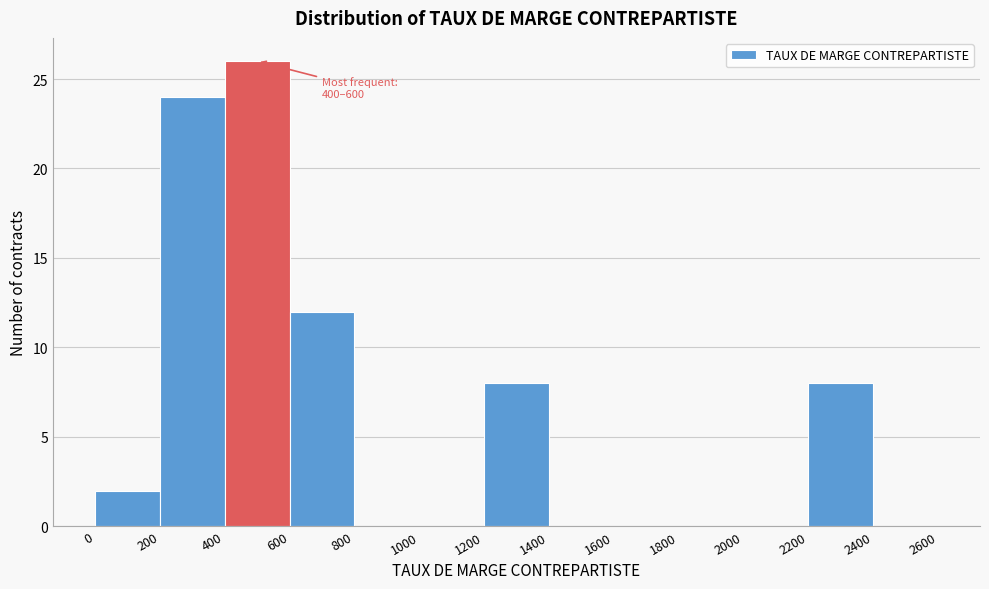

Over which range of the x-axis is the bar tallest?

400 to 600